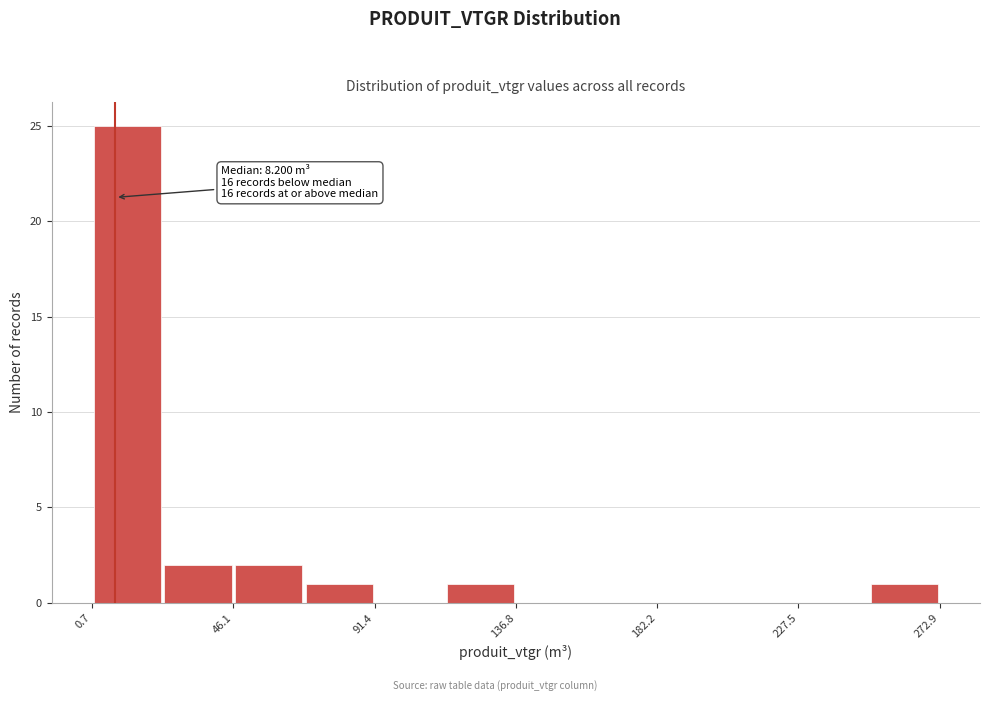

Over which range of the x-axis is the bar tallest?

0 to 25